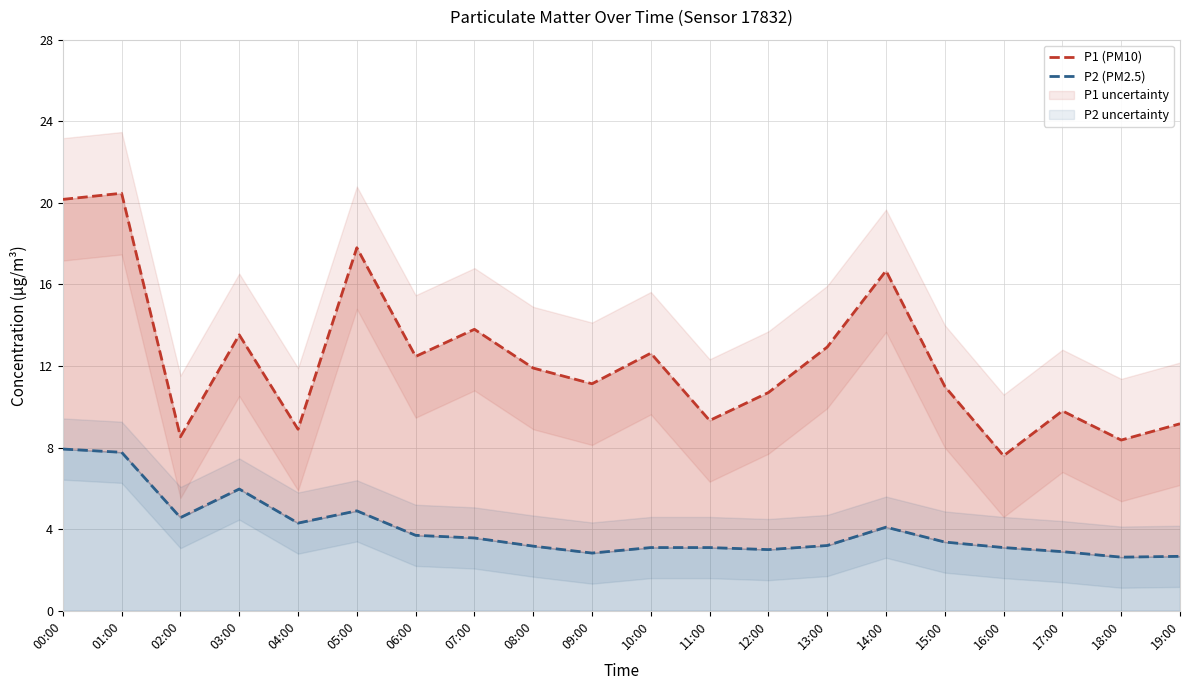

List the series in order of their peak value, highest first.

P1 (PM10), P2 (PM2.5)